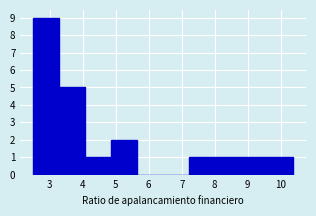

Reading left to right, transcribe this chart: for each bar, give the range it covers on the x-axis and its height. Neither the bar edges nor the heights are printed on the chart, so give them approximately, as read against the axes.

2.5 to 3.3: 9
3.3 to 4.1: 5
4.1 to 4.9: 1
4.9 to 5.7: 2
5.7 to 6.4: 0
6.4 to 7.2: 0
7.2 to 8.0: 1
8.0 to 8.8: 1
8.8 to 9.6: 1
9.6 to 10.4: 1